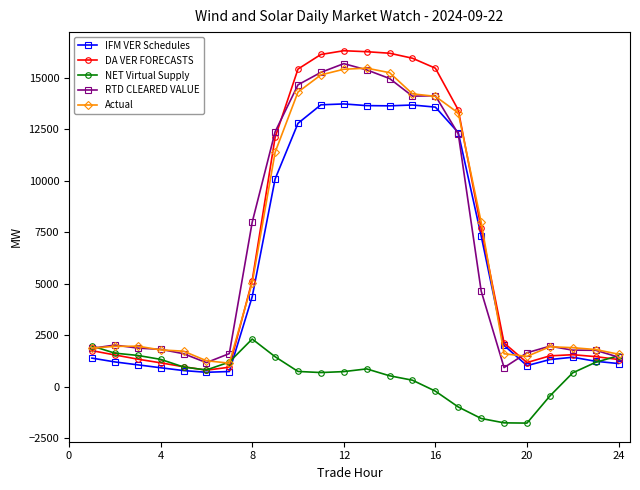

Which series has the largest total across all categories?

DA VER FORECASTS